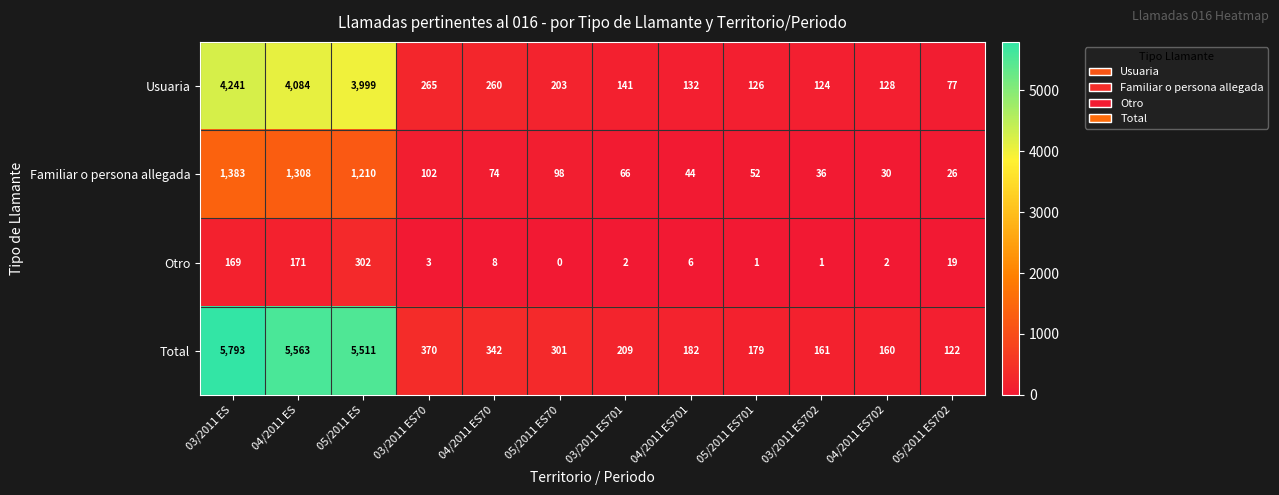

List the series in order of their overall mean, highest first.

Total, Usuaria, Familiar o persona allegada, Otro